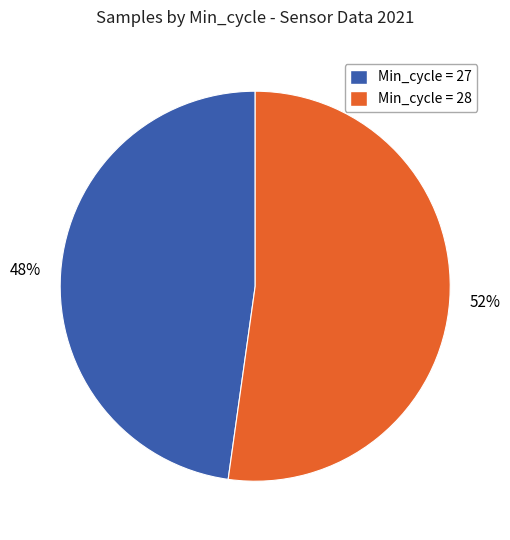

What is the ratio of the value at Min_cycle = 28 to the value at Min_cycle = 27?

1.1